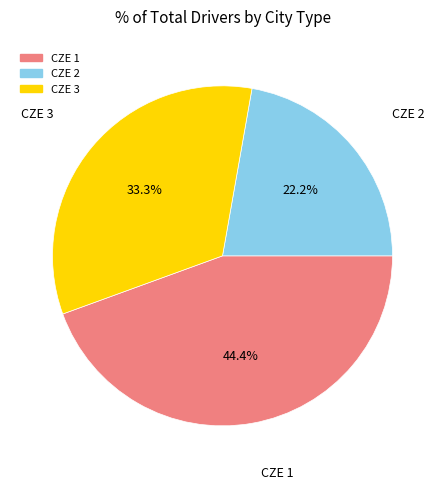

Is there a majority slice in this chart?

No